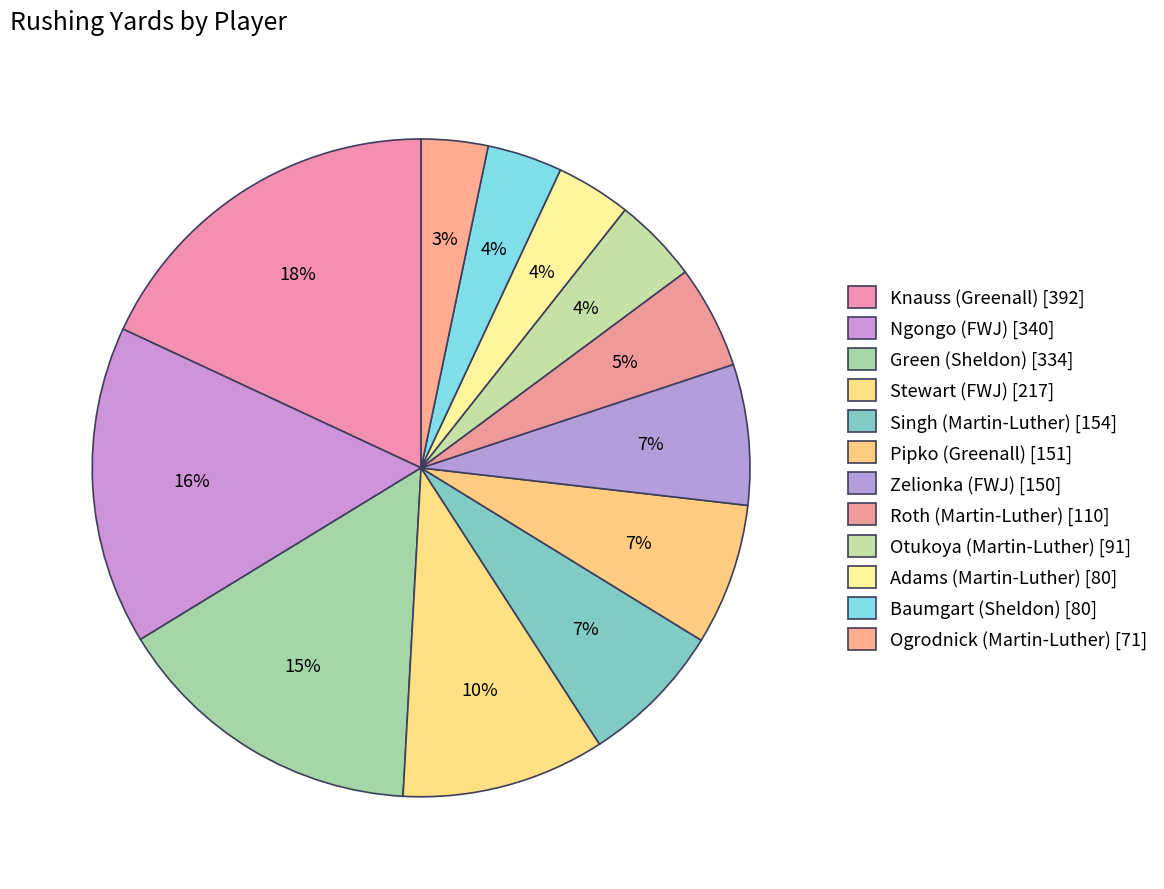

Count the number of slices in the pie.

12